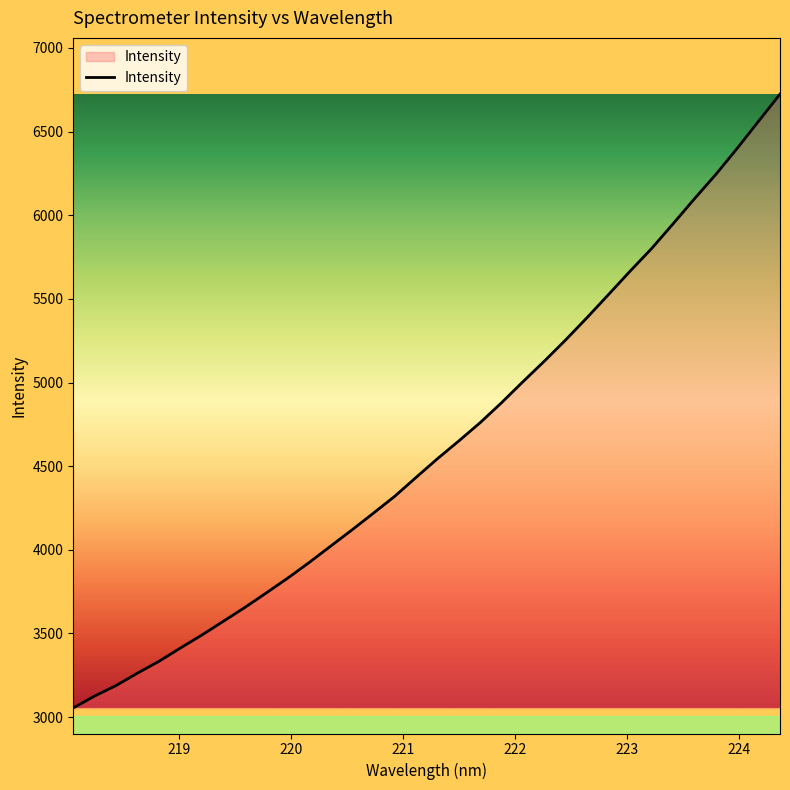

What is the smallest value displayed?

3054.7